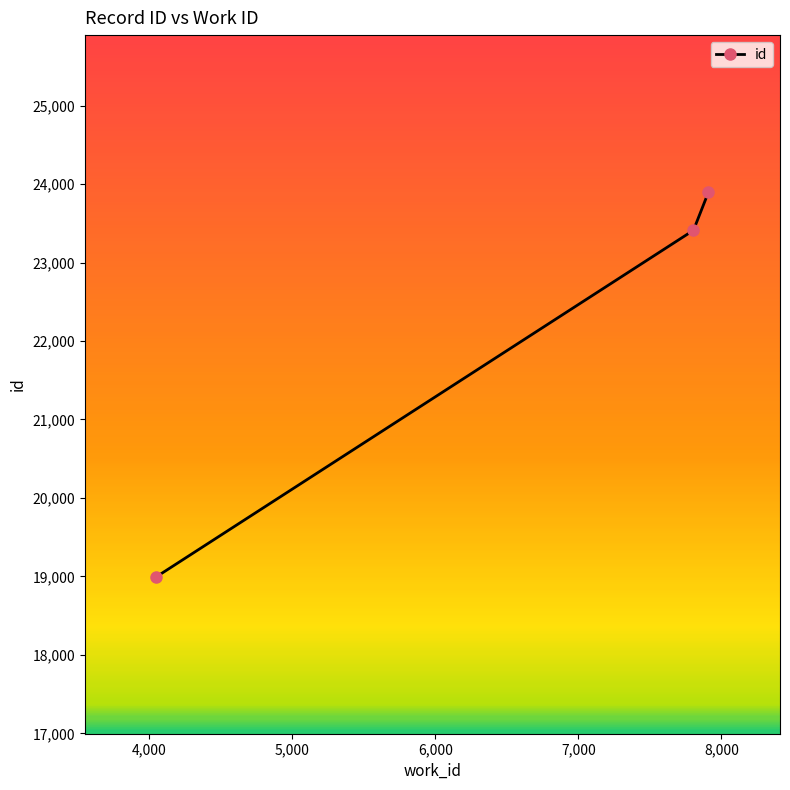

Reading left to right, what are all the values shown in this chart?

18996	23411	23898